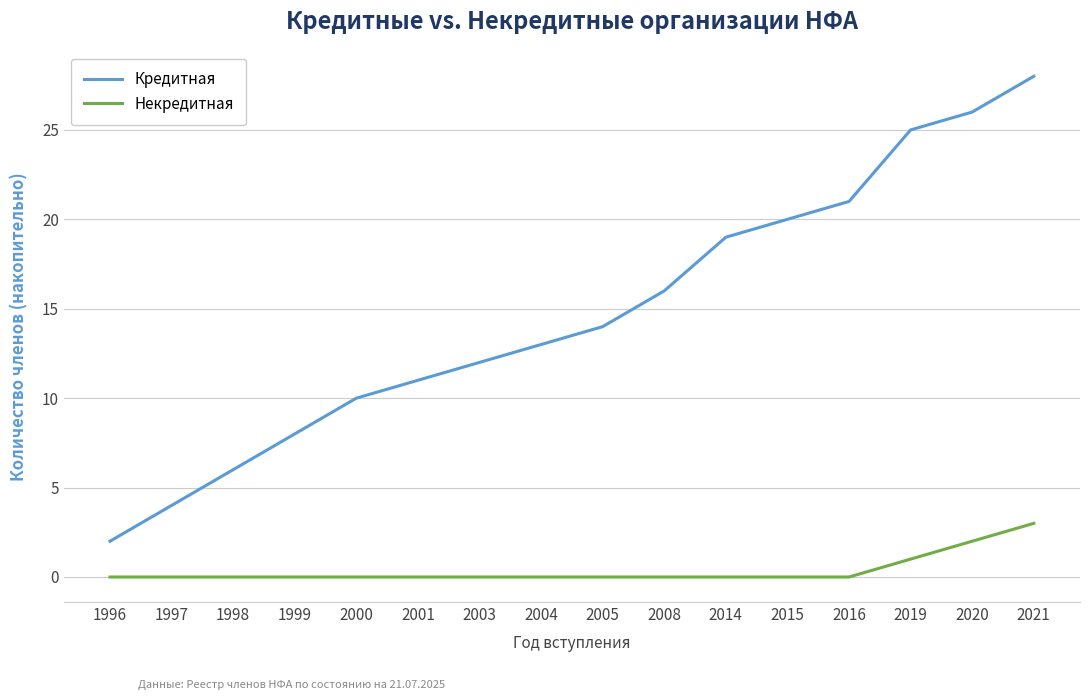

At which label does Кредитная reach its peak?

2021